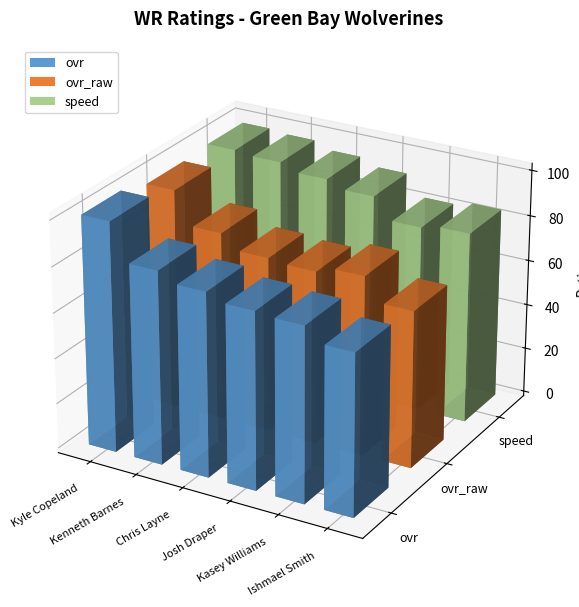

What is the average value of the ovr series?

82